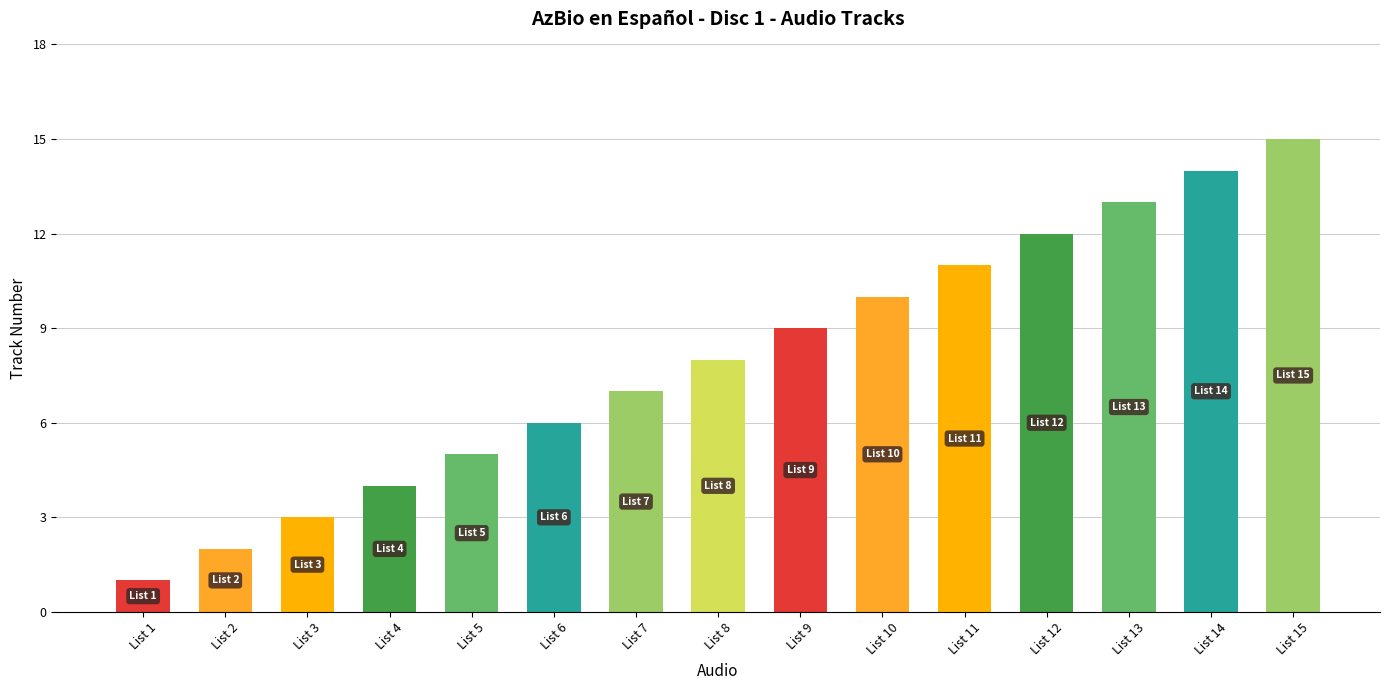

List the labels in order of value, smallest first.

List 1, List 2, List 3, List 4, List 5, List 6, List 7, List 8, List 9, List 10, List 11, List 12, List 13, List 14, List 15